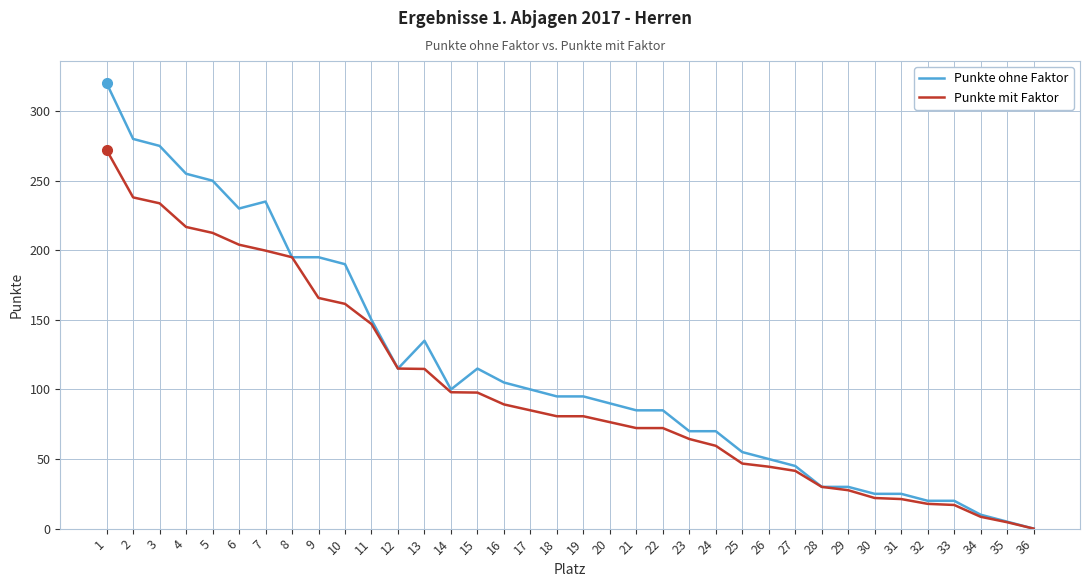

Which label corresponds to the smallest value in the chart?

36